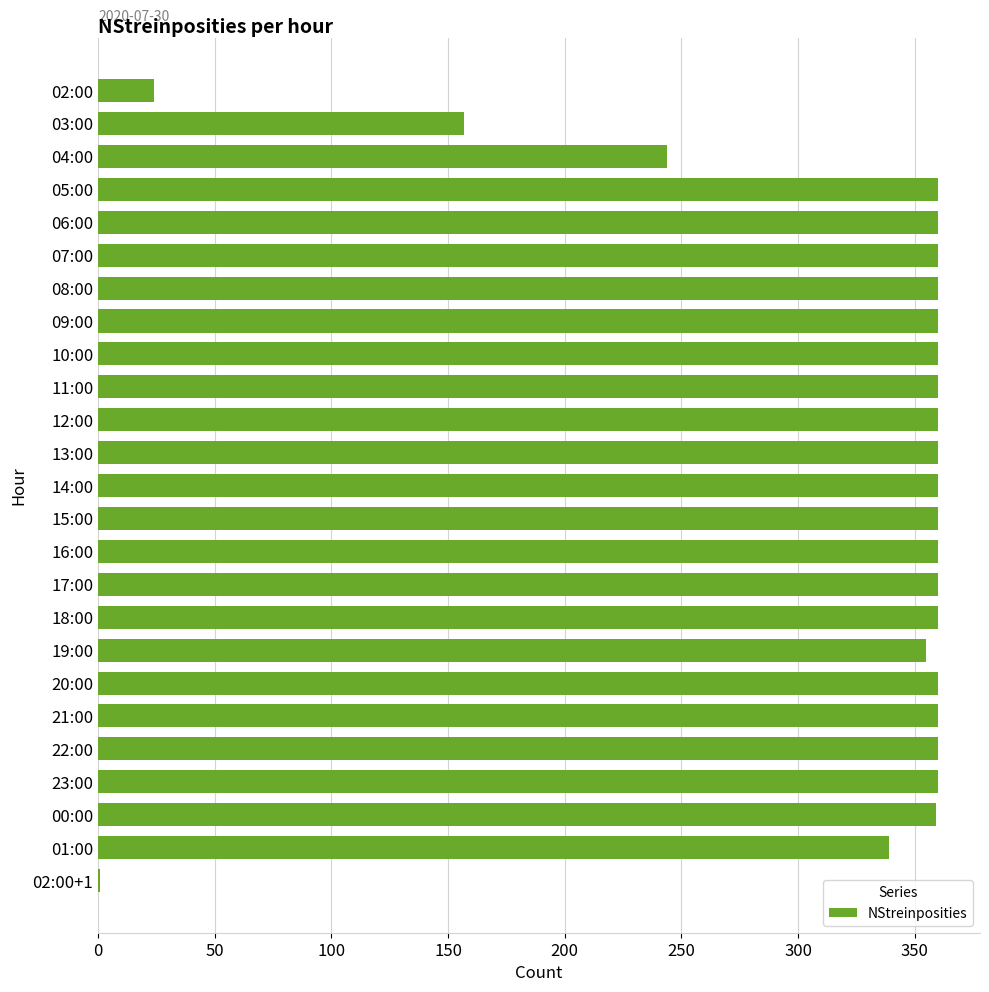

Are the bars horizontal?

Yes